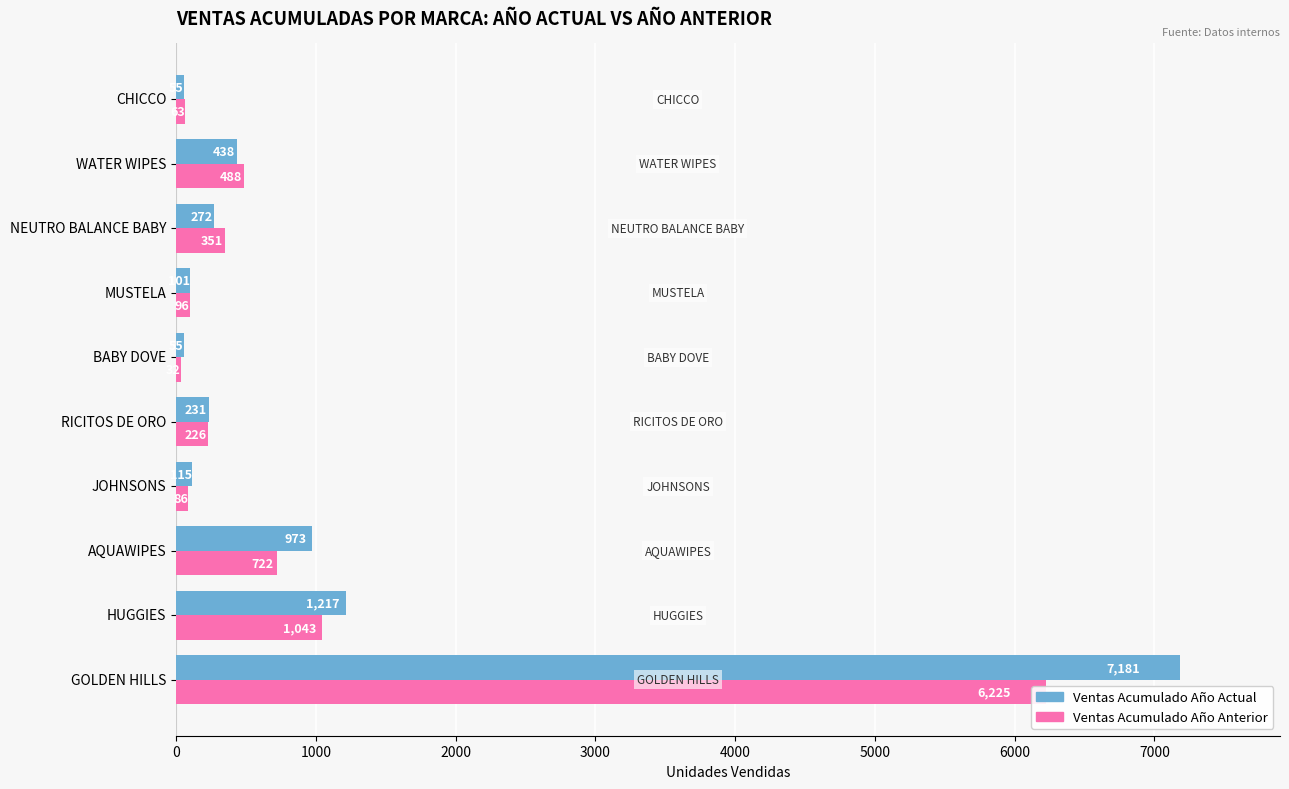

Rank the series by their maximum value, from highest to lowest.

Ventas Acumulado Año Actual, Ventas Acumulado Año Anterior